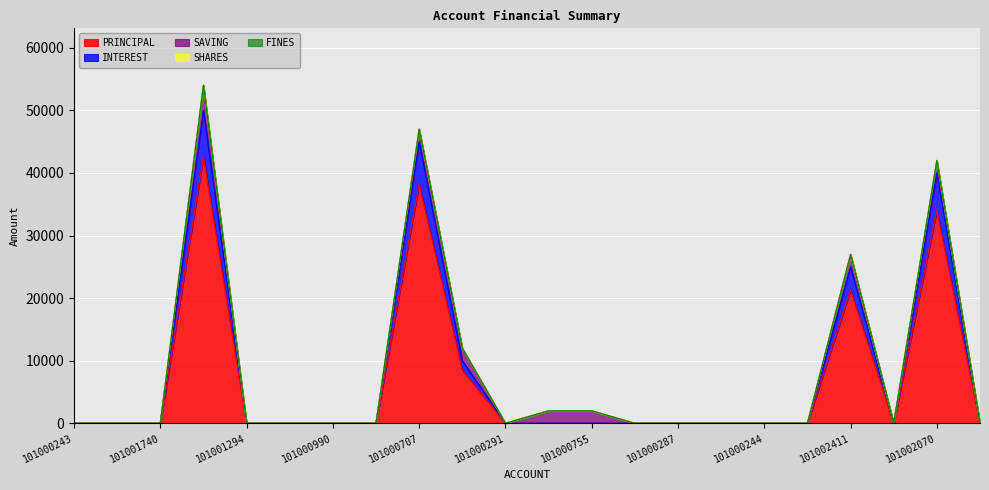

The value of SAVING at 101000243 is -2774. True or false?

False